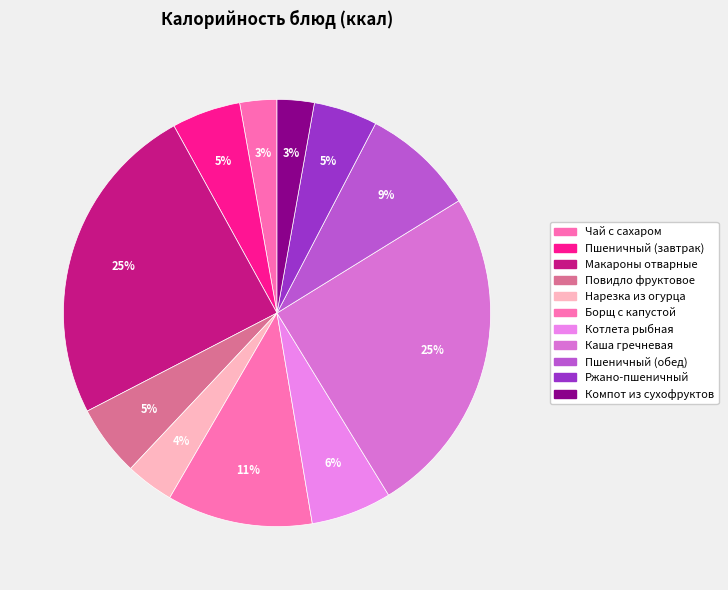

How many slices are in this pie chart?

11